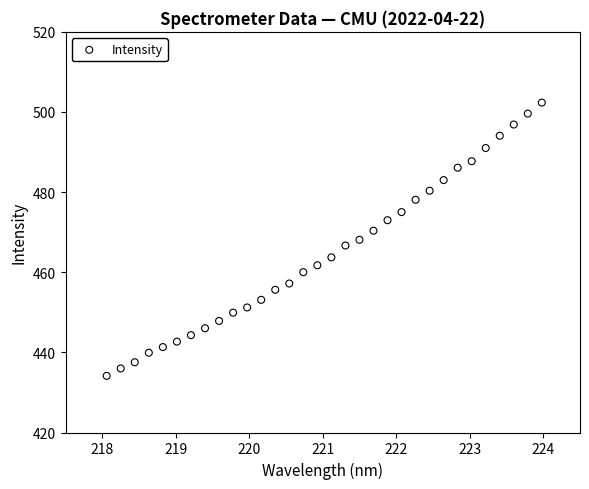

What is the range of Y values (max minus min)?

68.2